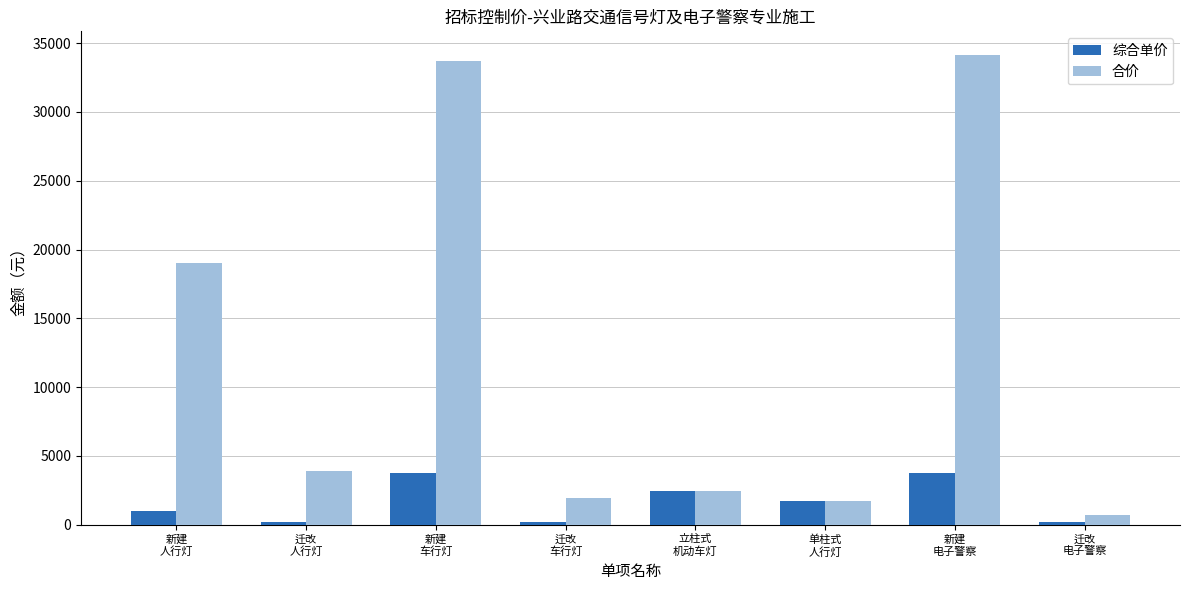

Is it true that 综合单价 equals 3747.0 at 新建
车行灯?

True